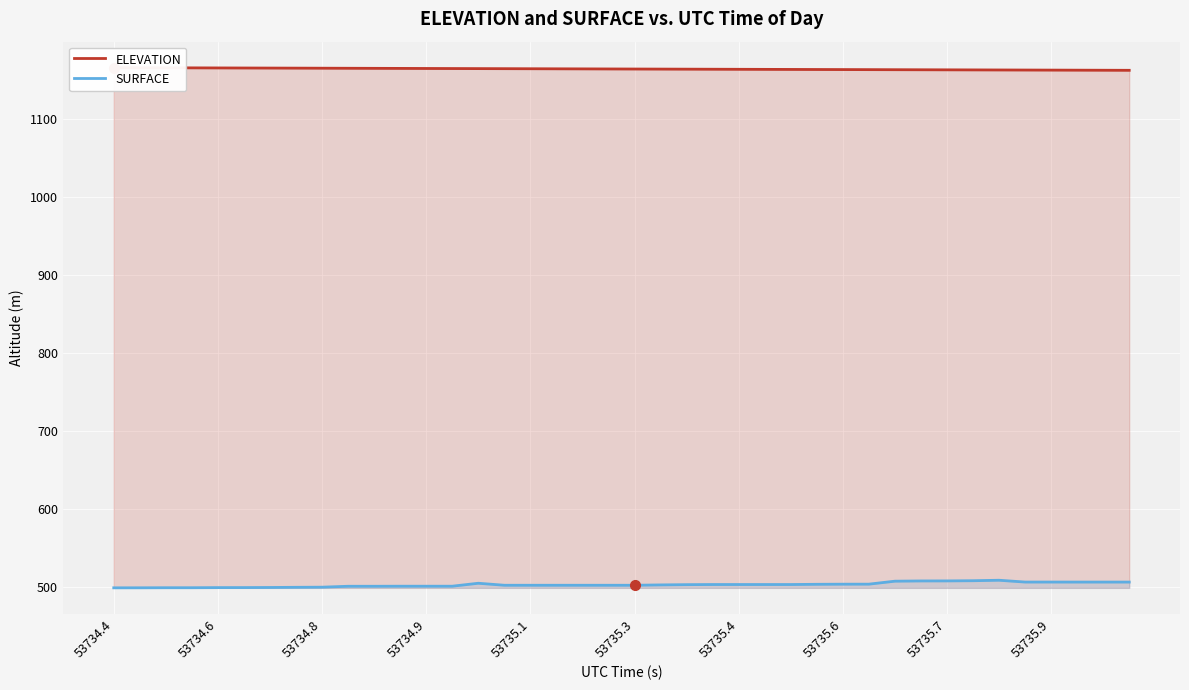

Which category has the lowest value in the SURFACE series?

53734.4